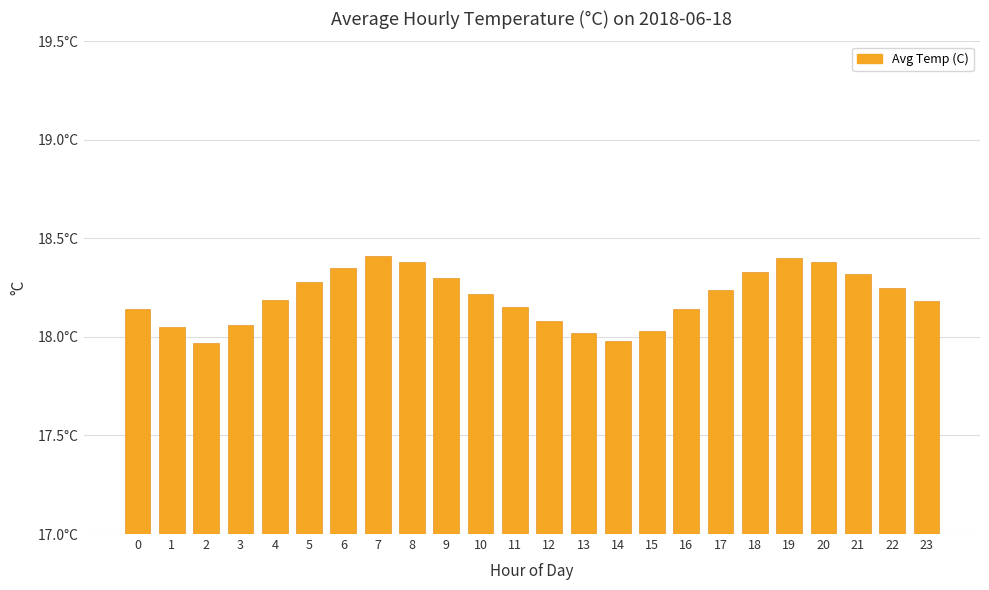

What is the difference between the maximum and minimum values?

0.4